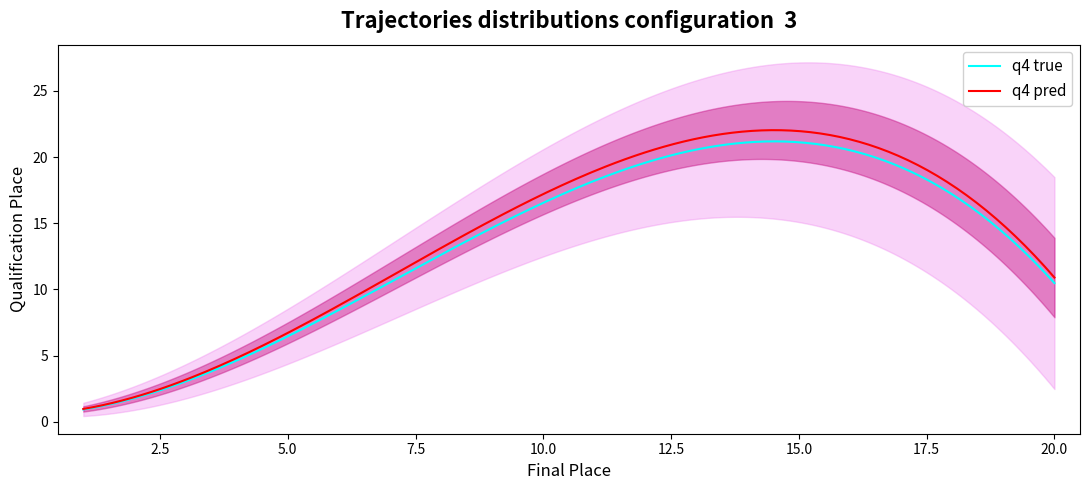

What is the minimum value for q4 true?

0.9